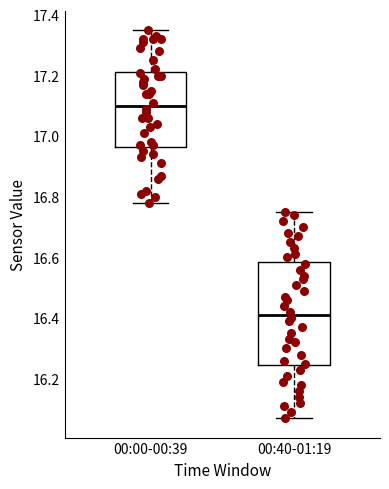

Which box is the tallest, from its lower edge to its upper edge?

00:40-01:19